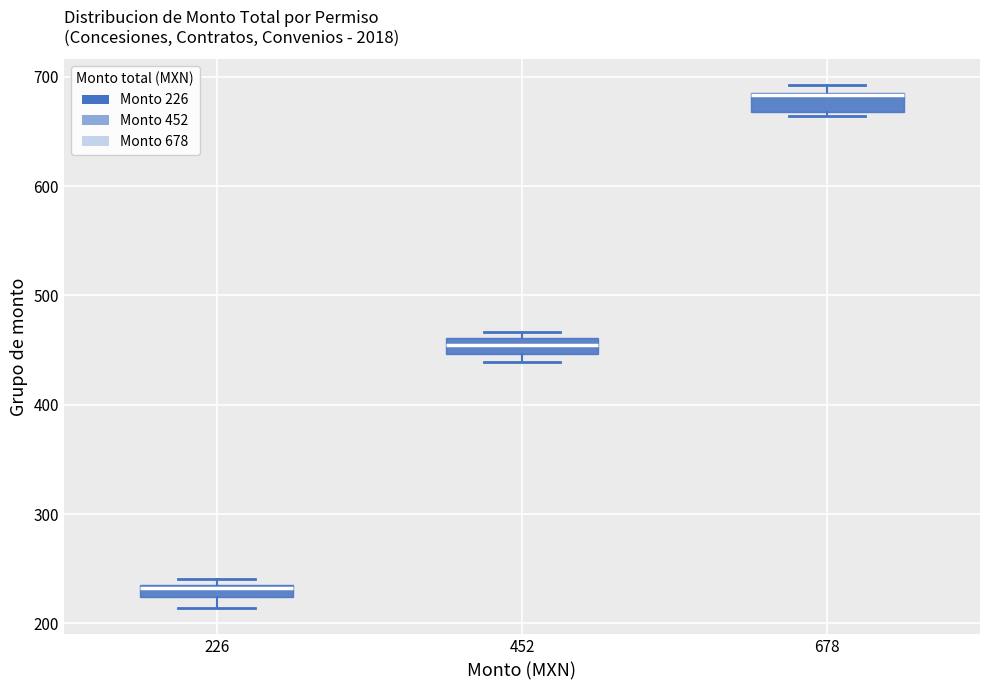

Where is the lower edge of the box at x = 226 on the y-axis? The values are not printed on the chart, so give them approximately, as read against the axis.

220